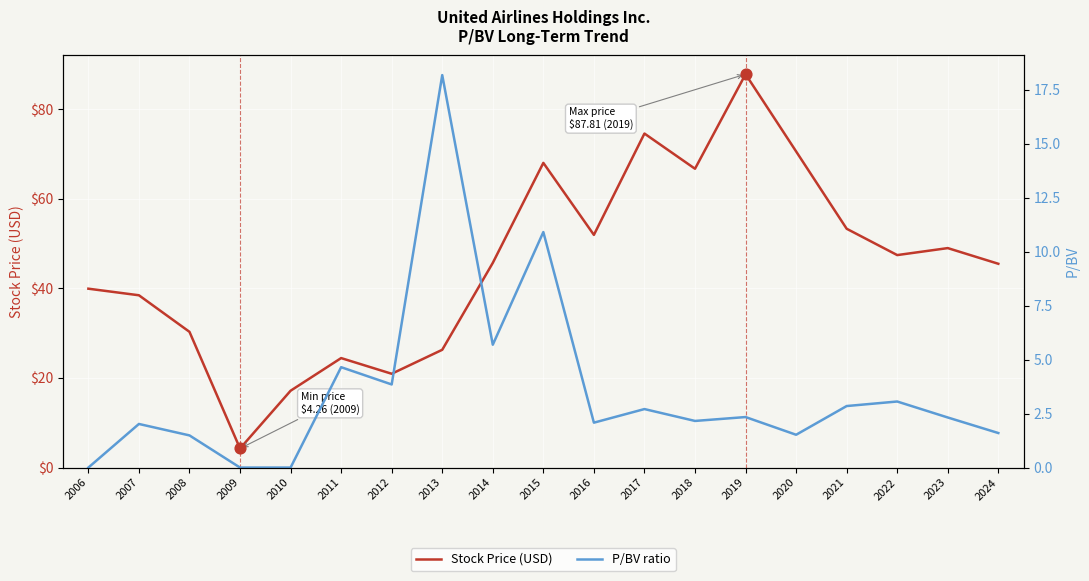

Which series has the largest total across all categories?

Stock Price (USD)